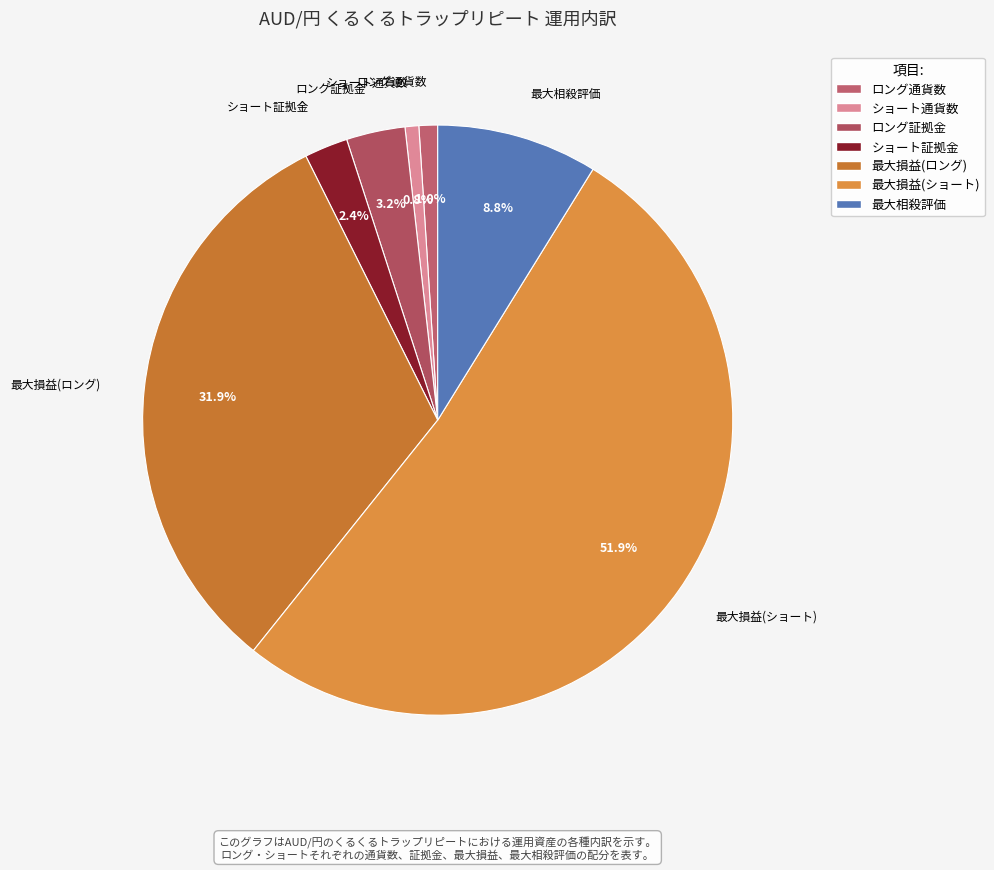

Which category has the biggest portion of the pie?

最大損益(ショート)